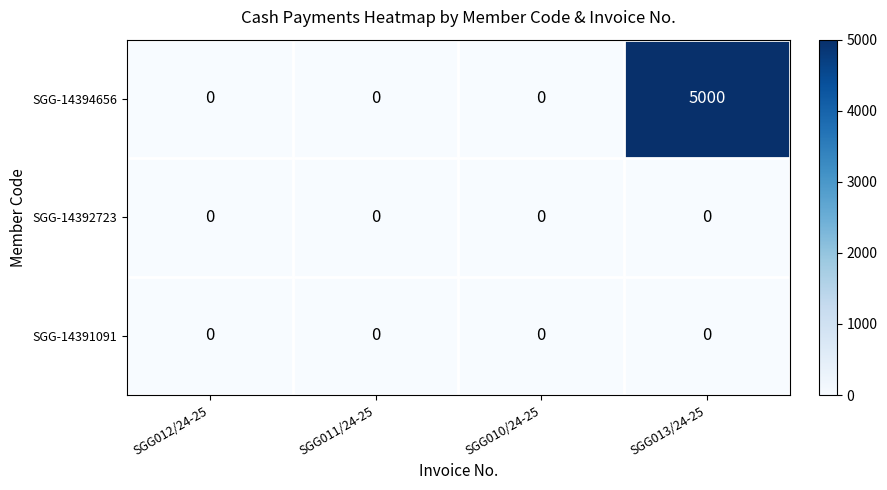

Which category has the highest value across all series?

SGG013/24-25